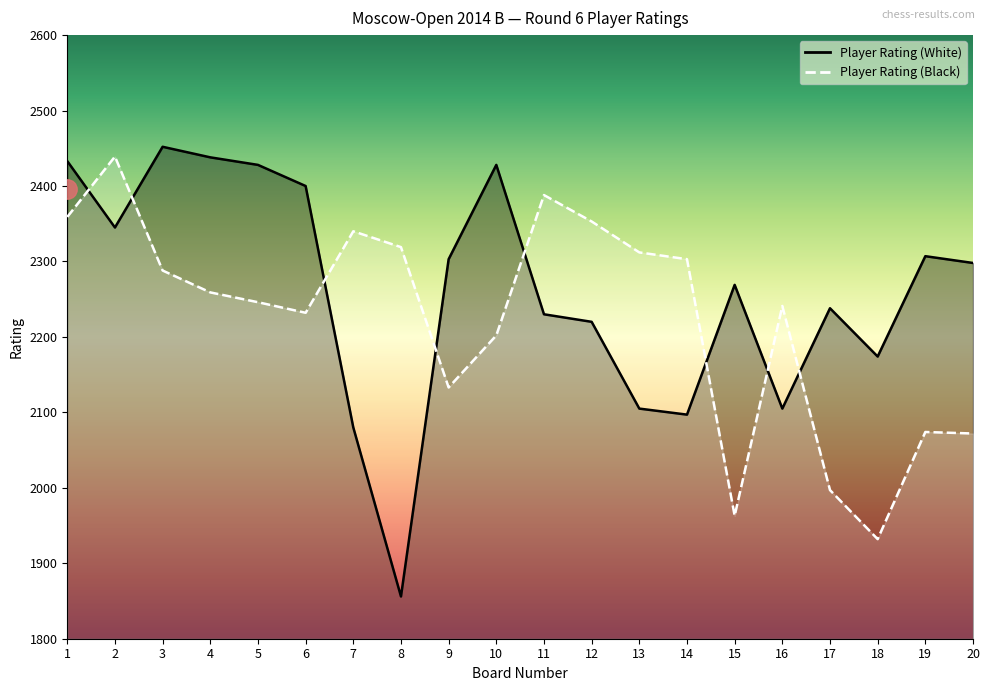

Rank the series at 20 from lowest to highest value.

Player Rating (Black), Player Rating (White)